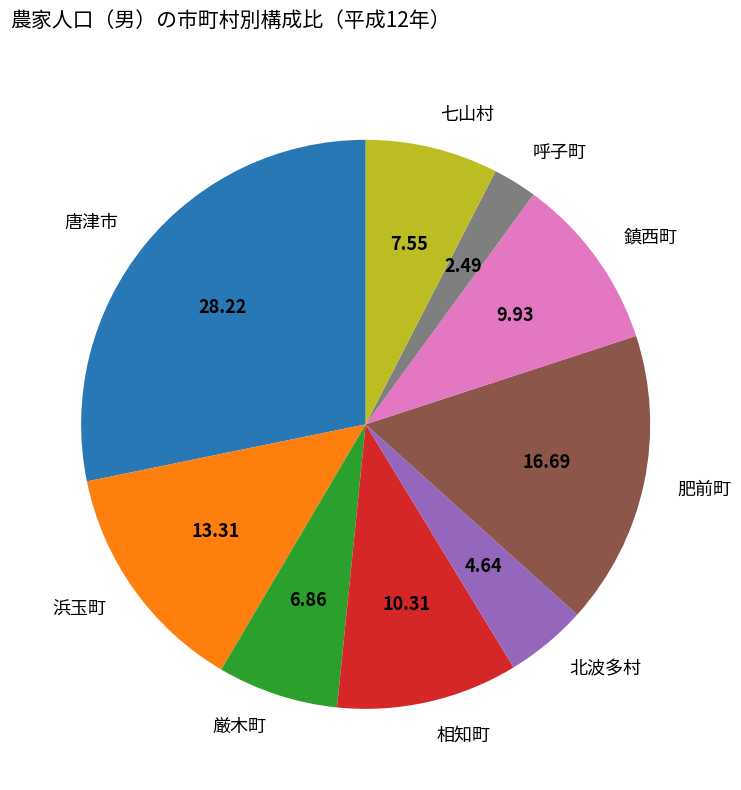

True or false: 鎮西町 accounts for 17% of the total.

False